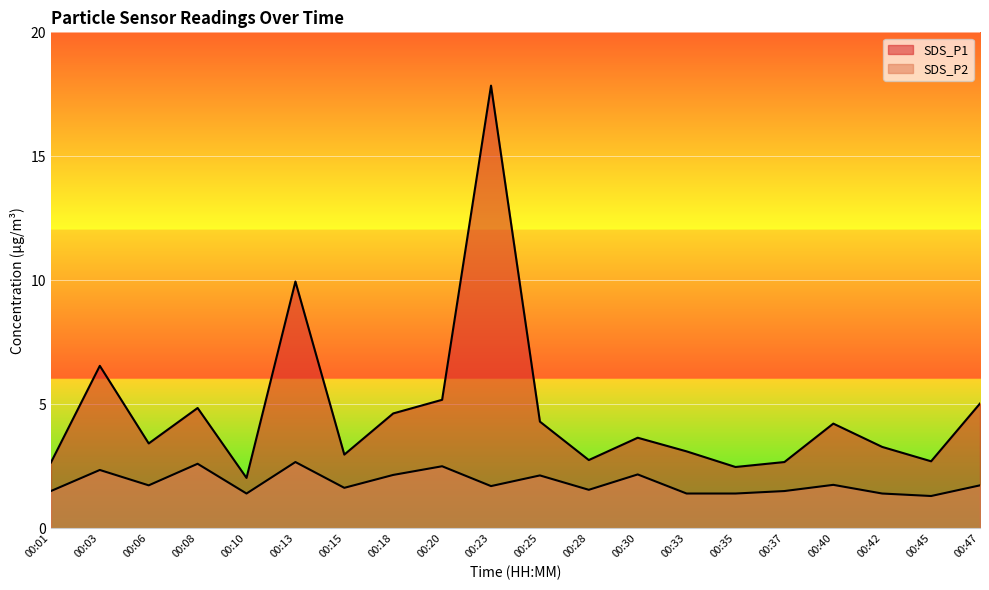

Rank the series by their maximum value, from lowest to highest.

SDS_P2, SDS_P1